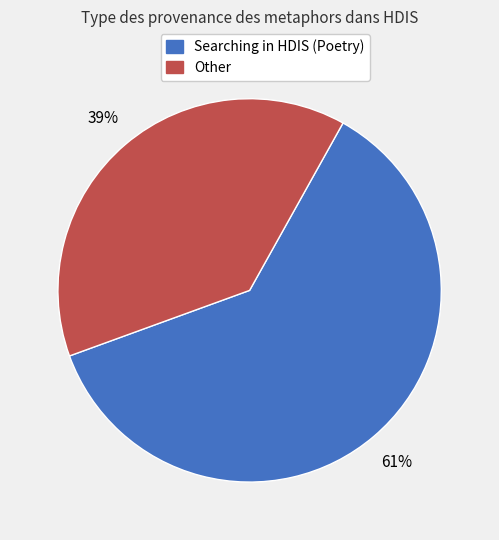

To the nearest percent, what is the average slice percentage?

50%